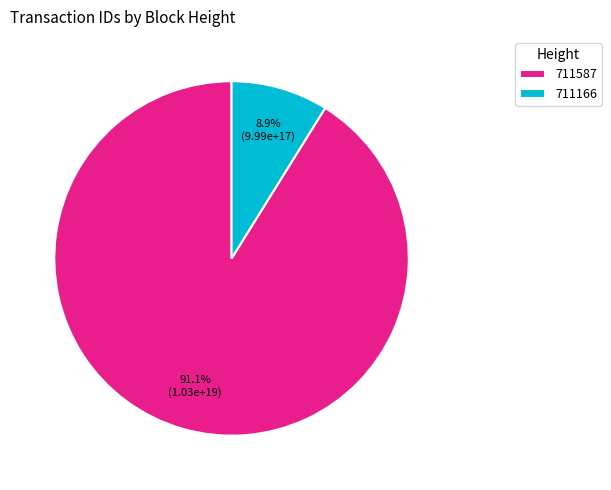

Which category has the smallest portion of the pie?

711166